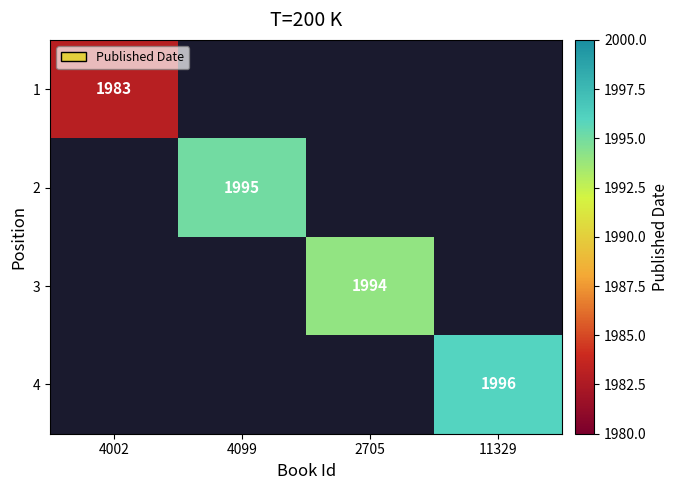

The 1 series shows 1983 at 4002. True or false?

True